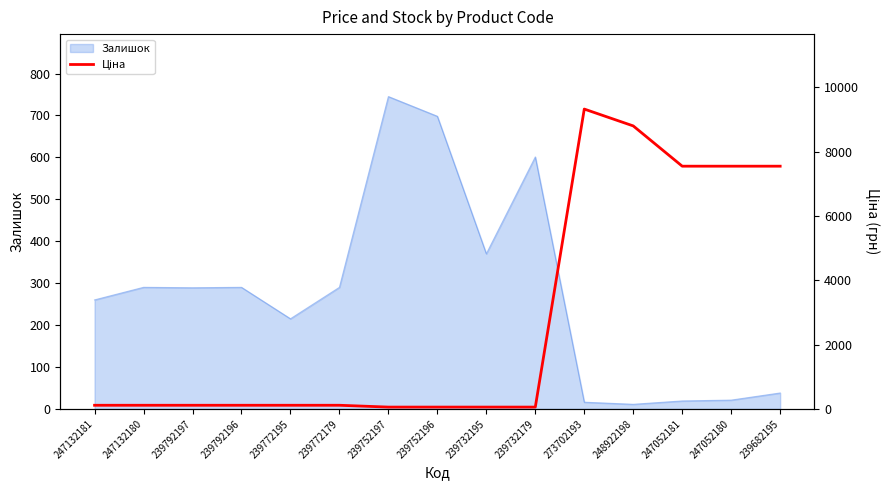

What is the sum of all values?

41663.4